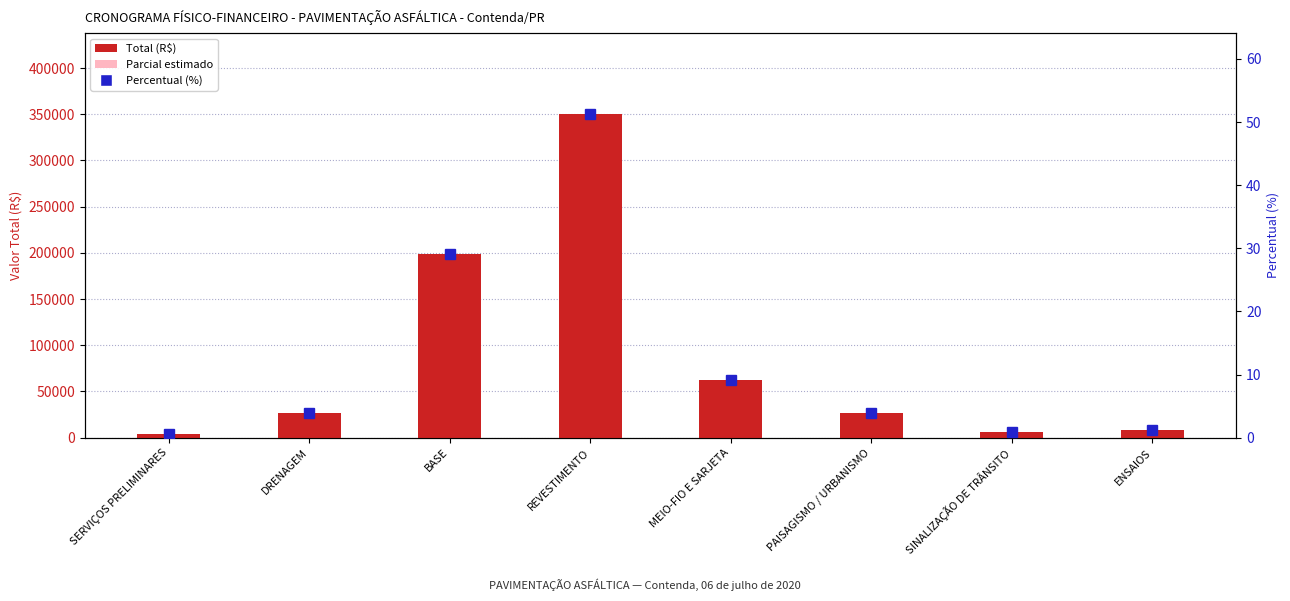

Which label corresponds to the smallest value in the chart?

SERVIÇOS PRELIMINARES